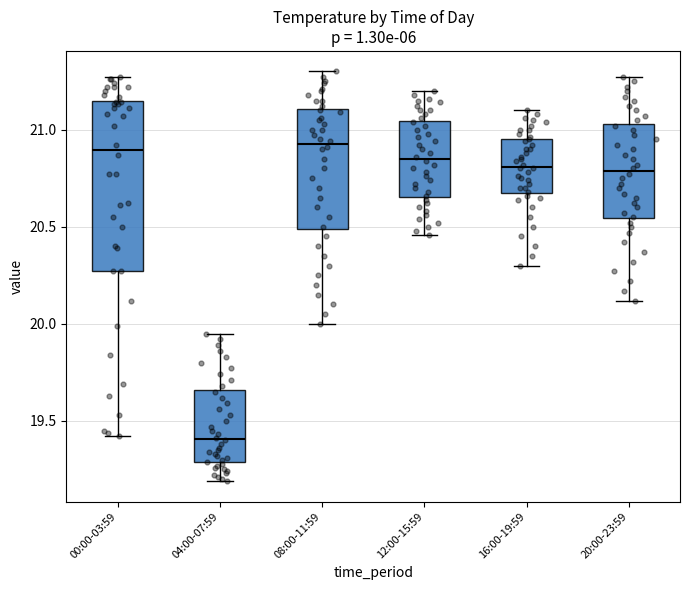

Reading left to right, read every box against the y-axis: the position of its median line, the range the box covers, and the ends of its whiskers. The values are not printed on the chart, so give them approximately, as read against the axis.

00:00-03:59: median 20.90, box 20.25 to 21.15, whiskers 19.40 to 21.25
04:00-07:59: median 19.40, box 19.30 to 19.65, whiskers 19.20 to 19.95
08:00-11:59: median 20.95, box 20.50 to 21.10, whiskers 20.00 to 21.30
12:00-15:59: median 20.85, box 20.65 to 21.05, whiskers 20.45 to 21.20
16:00-19:59: median 20.80, box 20.70 to 20.95, whiskers 20.30 to 21.10
20:00-23:59: median 20.80, box 20.55 to 21.05, whiskers 20.10 to 21.25